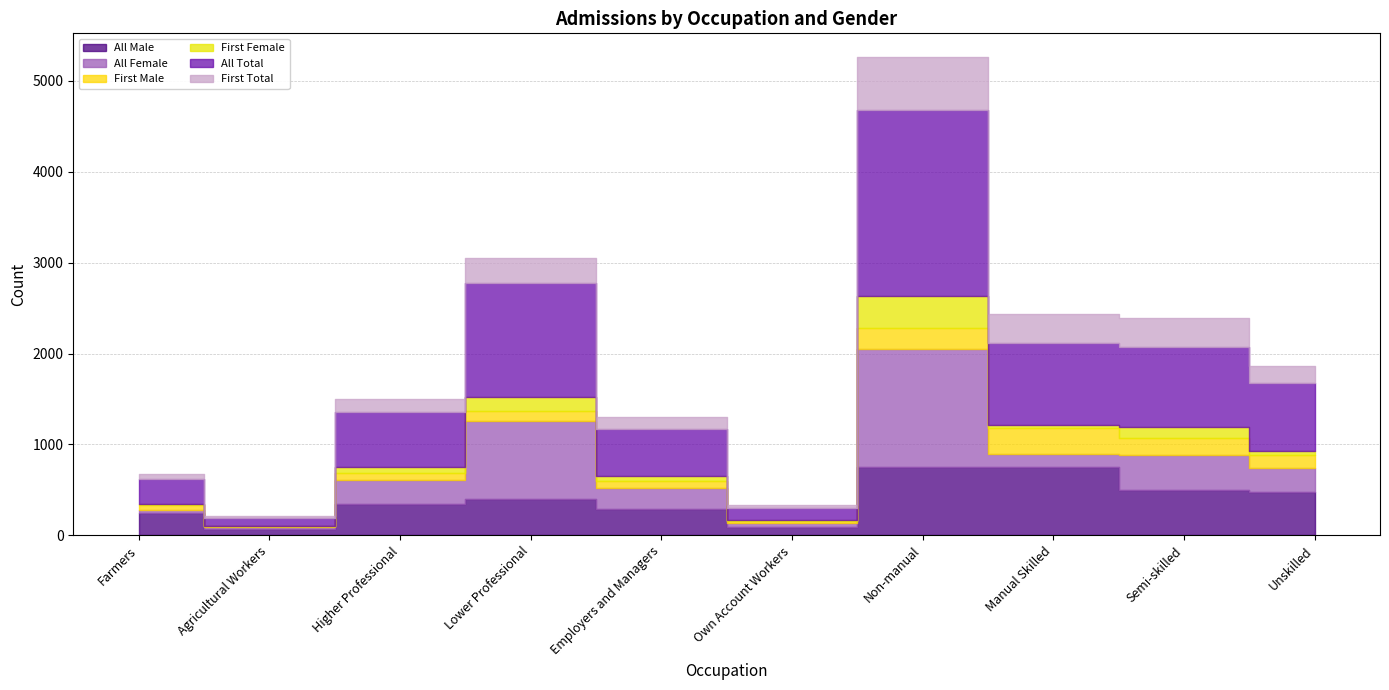

List the labels in order of All Male value, smallest first.

Agricultural Workers, Own Account Workers, Farmers, Employers and Managers, Higher Professional, Lower Professional, Unskilled, Semi-skilled, Non-manual, Manual Skilled